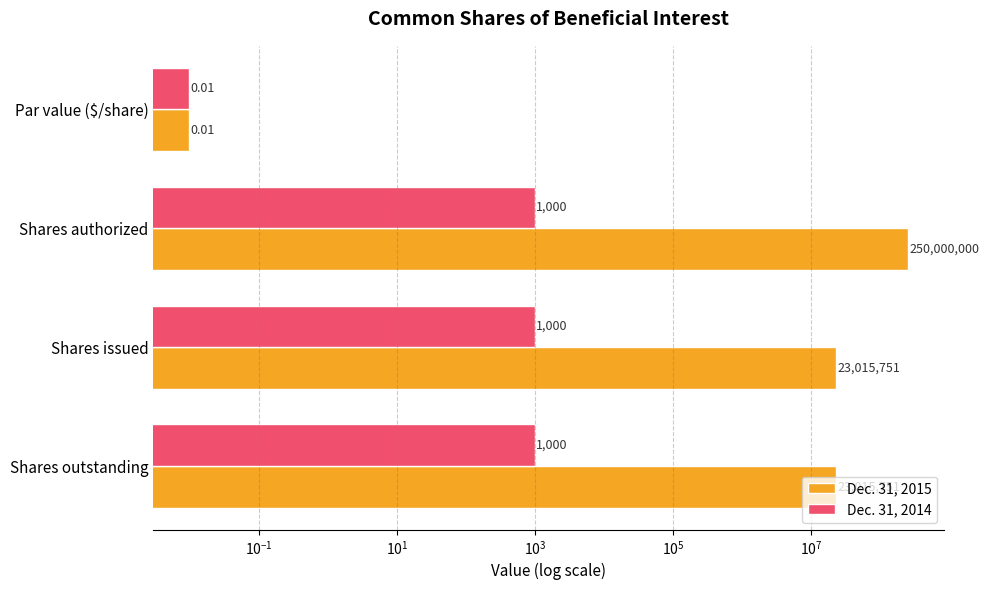

Rank the series by their maximum value, from lowest to highest.

Dec. 31, 2014, Dec. 31, 2015